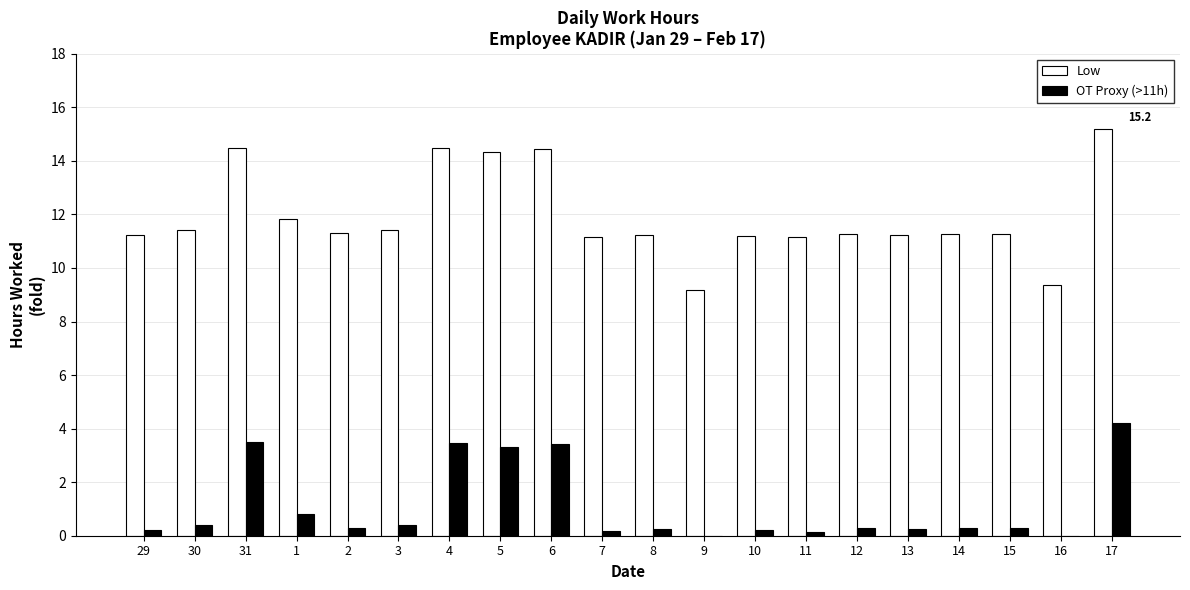

What is the highest value of the Low series?

15.2